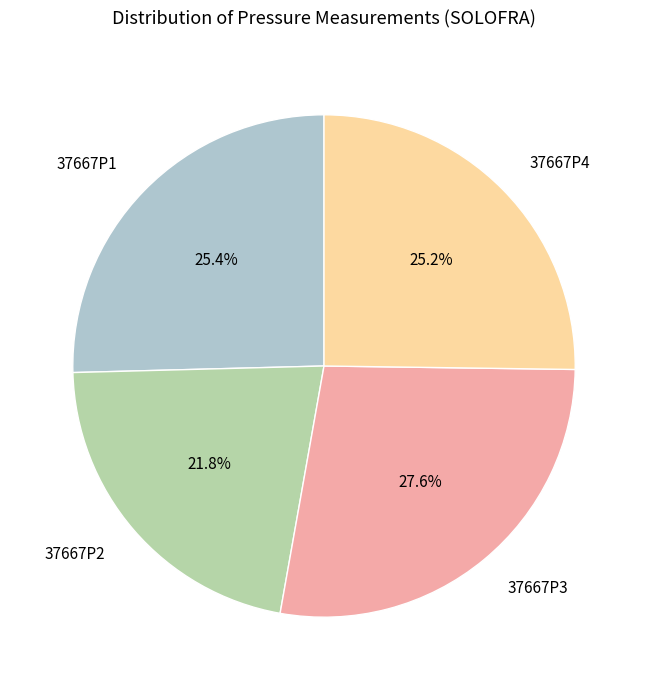

To the nearest percent, what is the combined percentage of 37667P3 and 37667P4?

53%